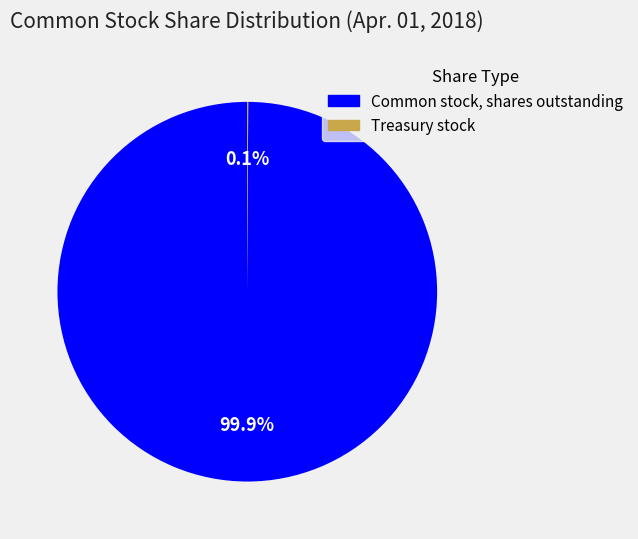

To the nearest percent, what percentage of the pie is Common stock, shares outstanding?

100%